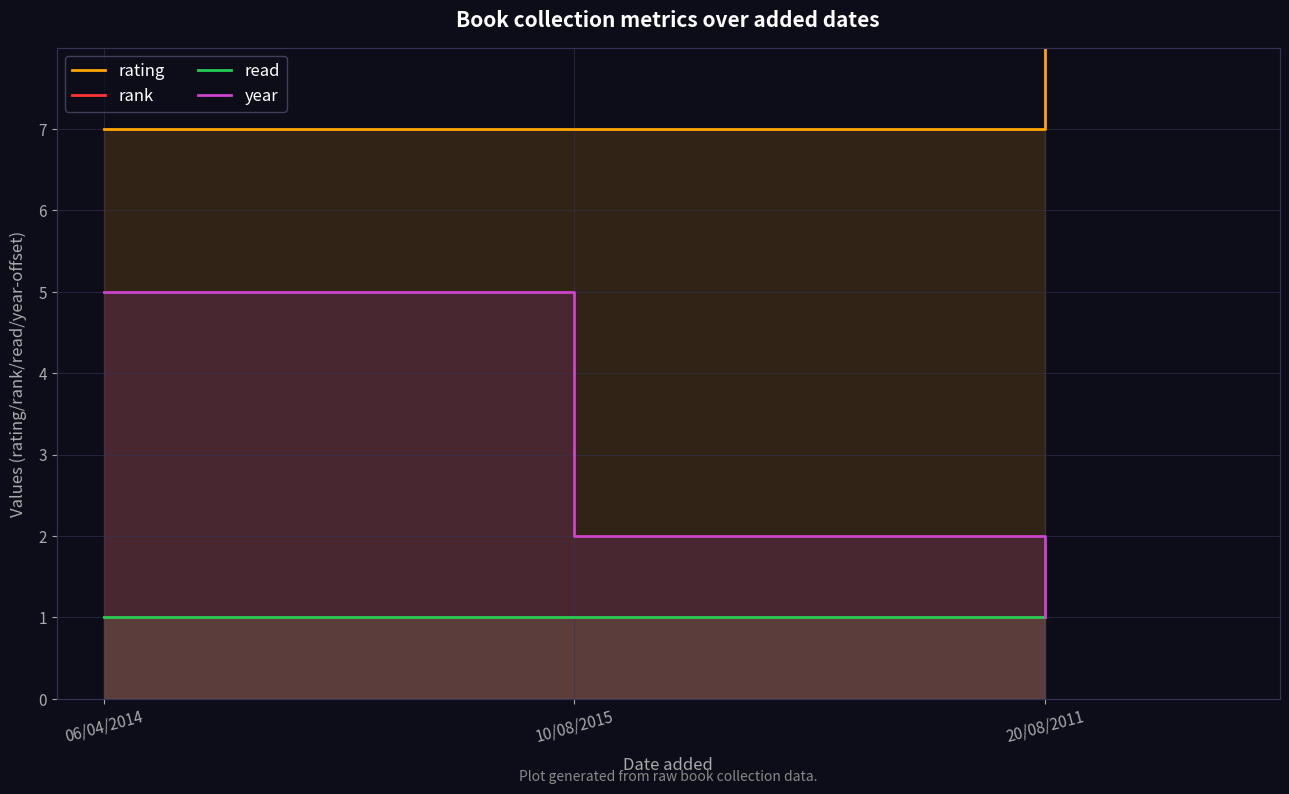

How many data points in year are less than 2?

1